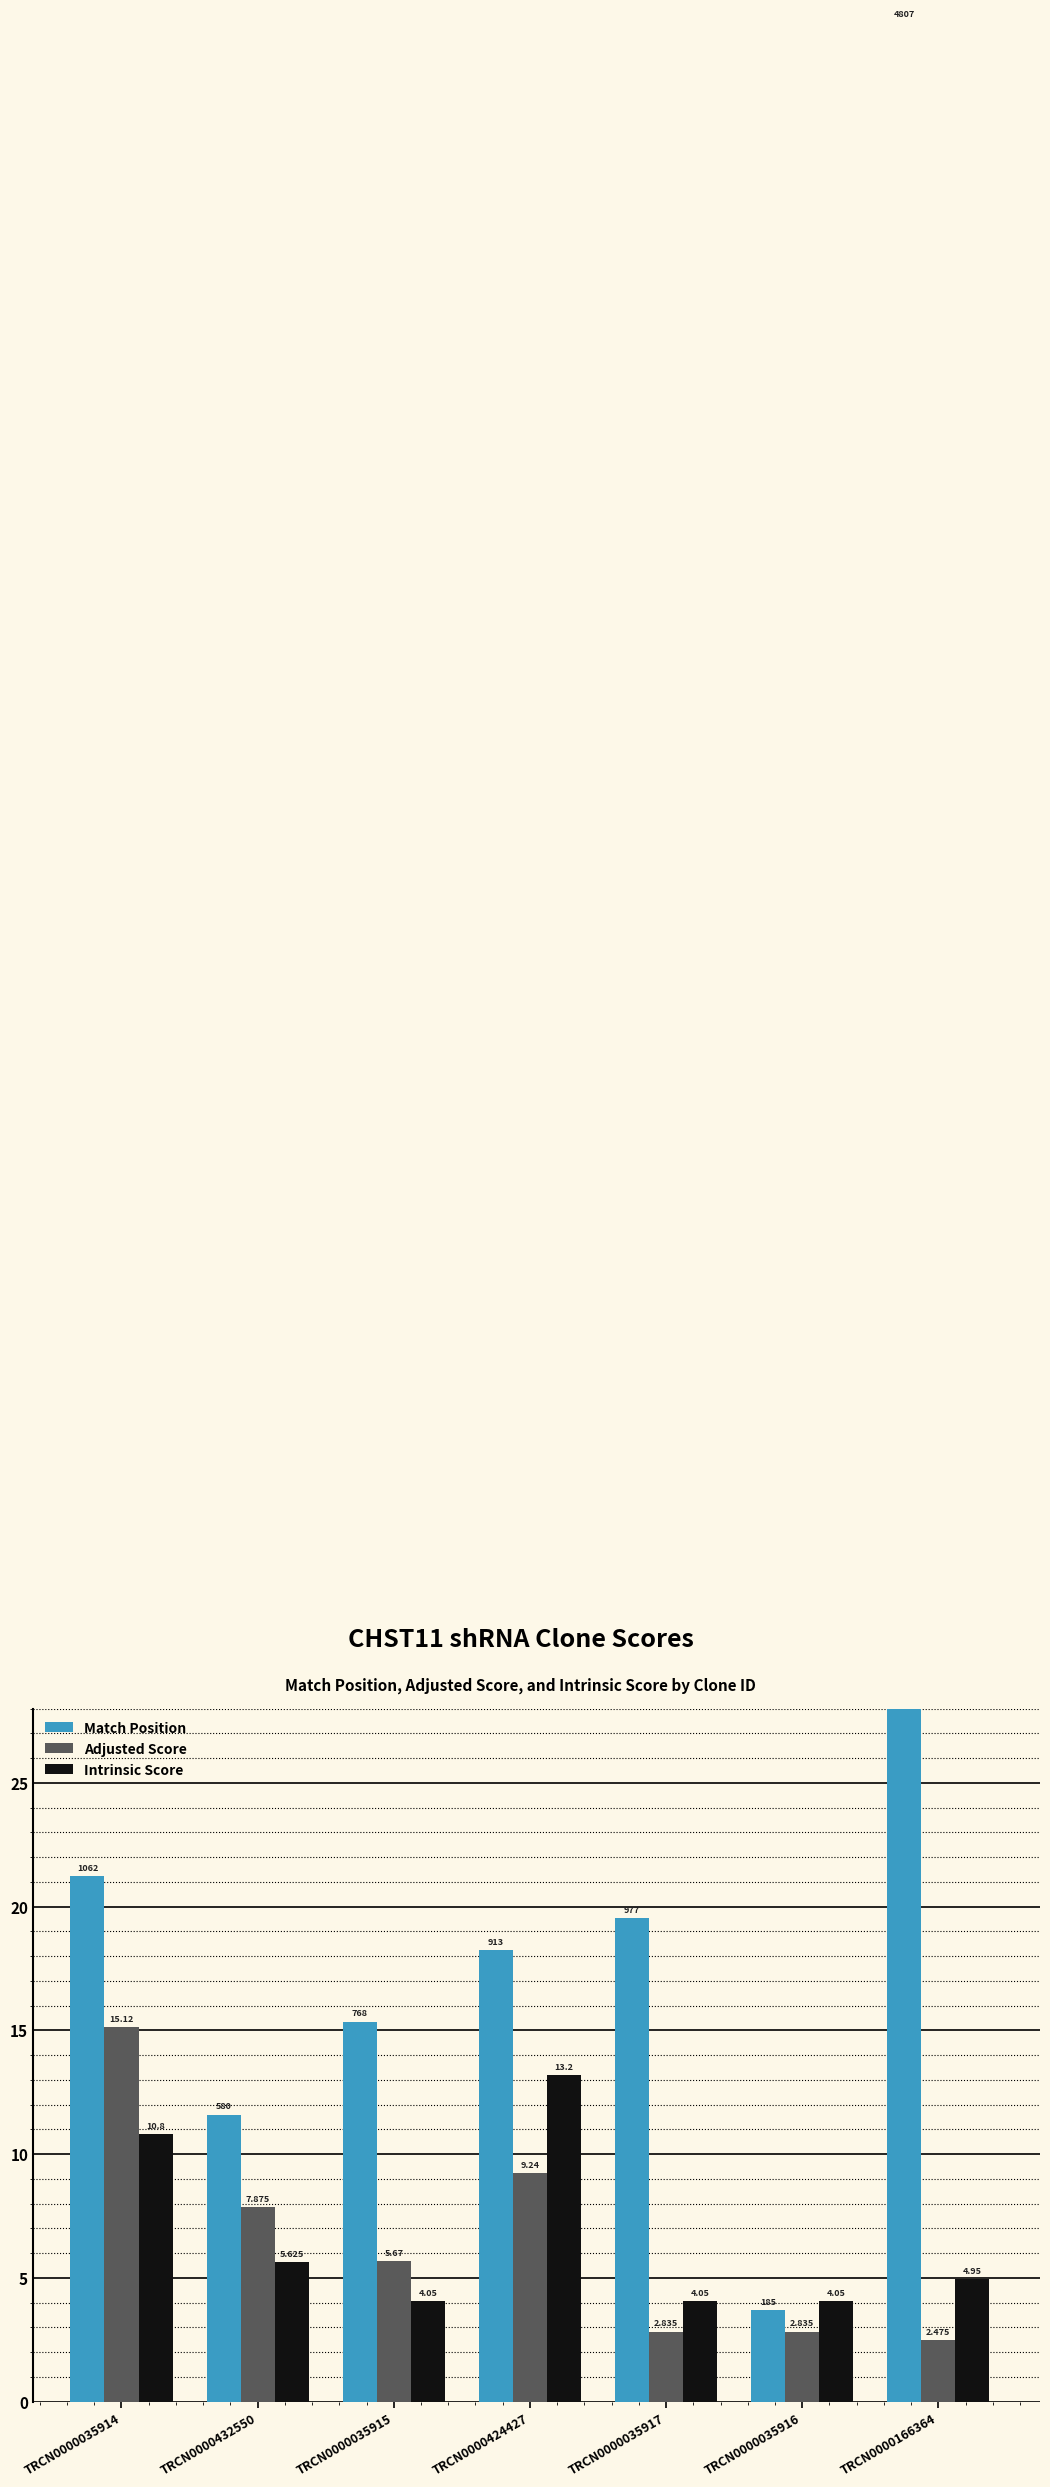

Is it true that Adjusted Score equals 2.5 at TRCN0000166364?

True